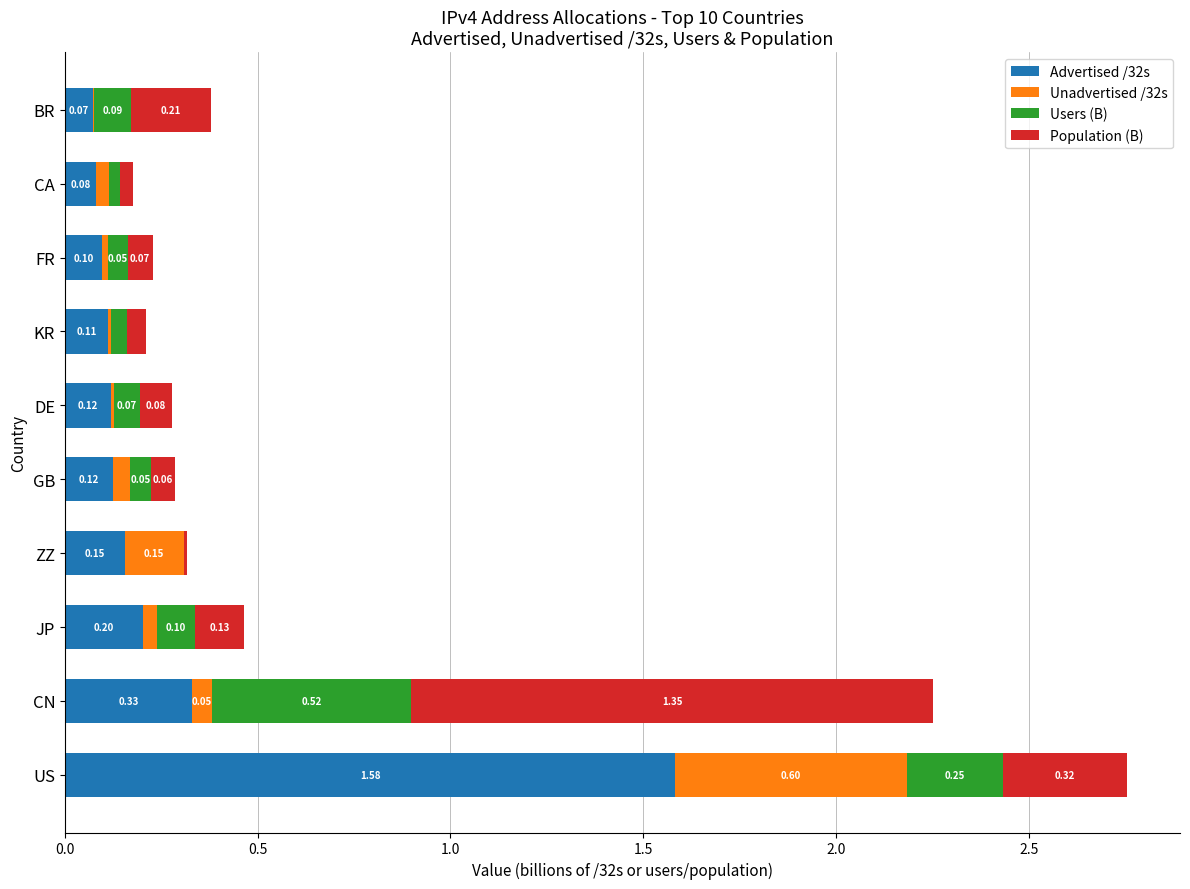

What are all the series names shown in the legend?

Advertised /32s, Unadvertised /32s, Users (B), Population (B)